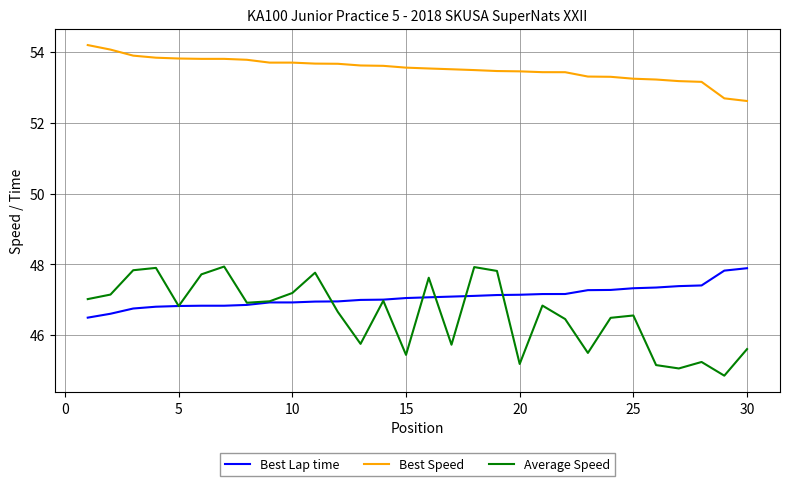

What is the difference between the maximum and second lowest values in the Average Speed series?

2.9